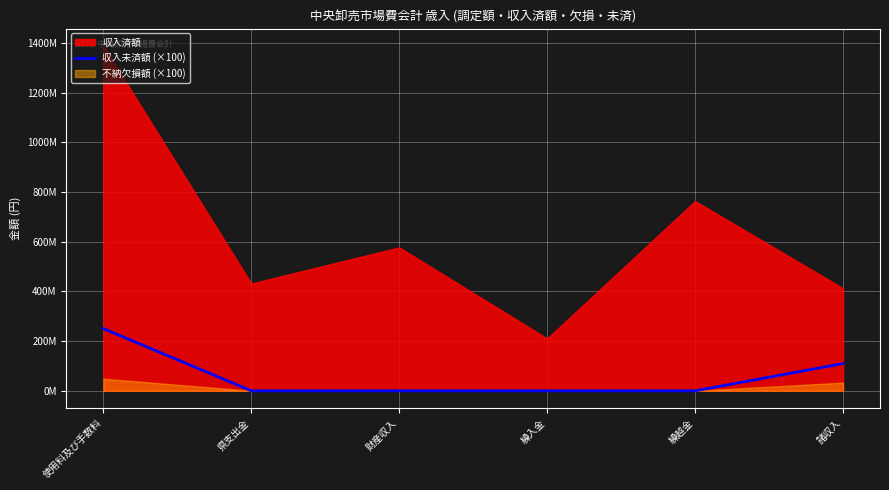

Where is the data nearest to the value 125124900?

諸収入